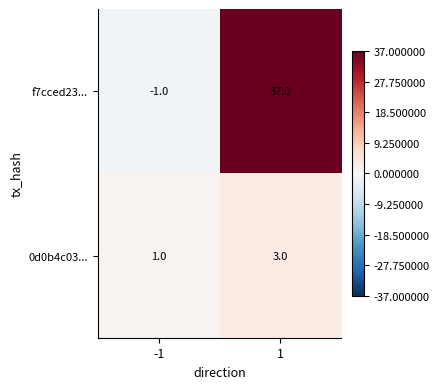

Is it true that 0d0b4c03... equals 1 at -1?

True